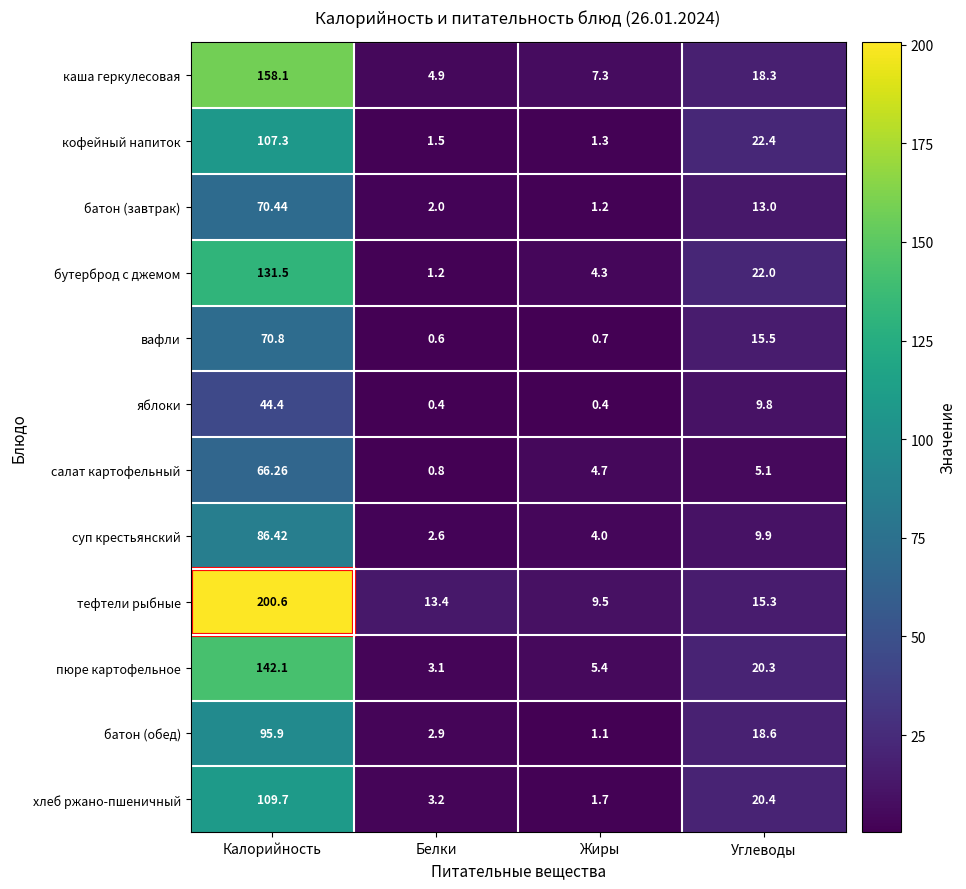

Which series has the largest total across all categories?

тефтели рыбные